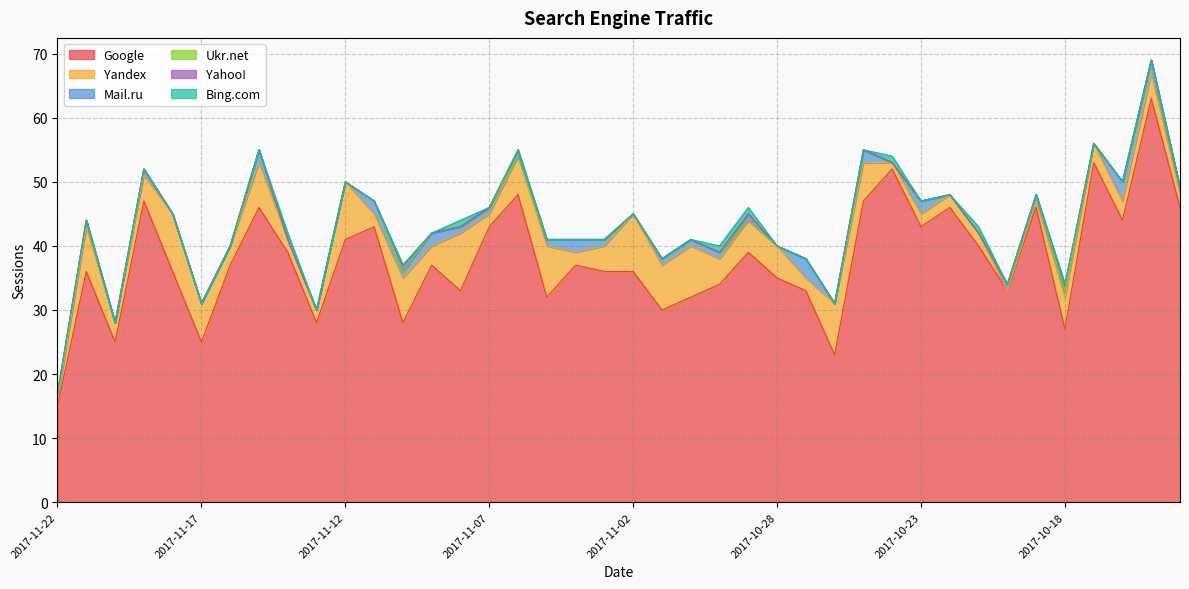

Does the chart have visible grid lines?

Yes